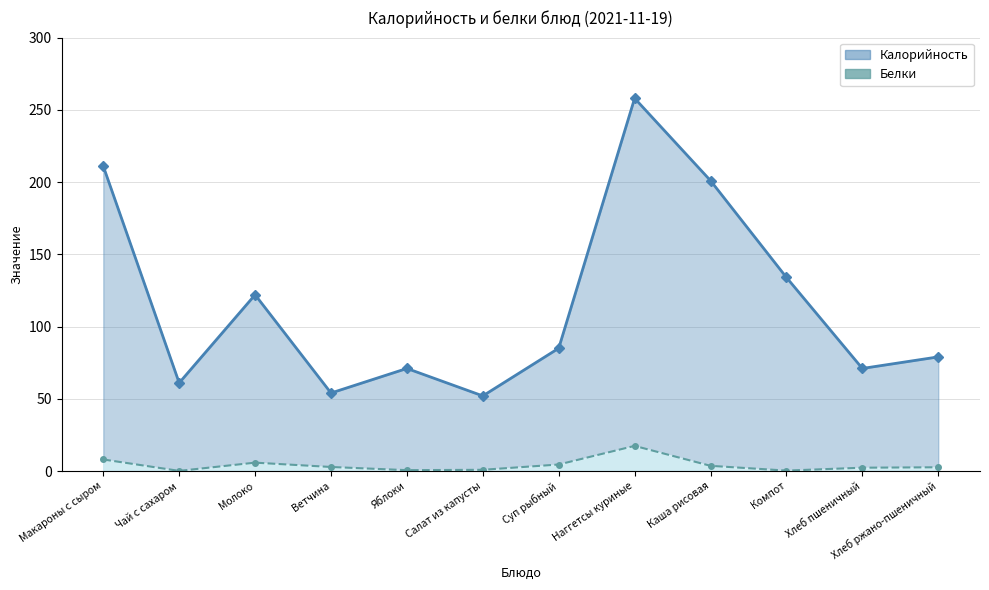

Rank the series by their maximum value, from lowest to highest.

Белки, Калорийность